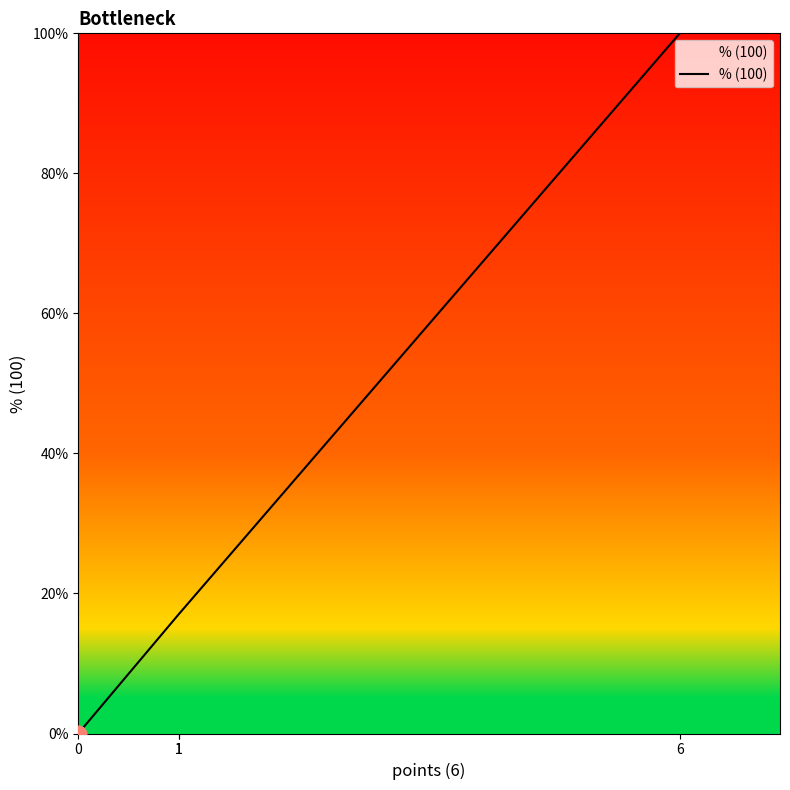

What is the change in value from 0 to 1?

+17